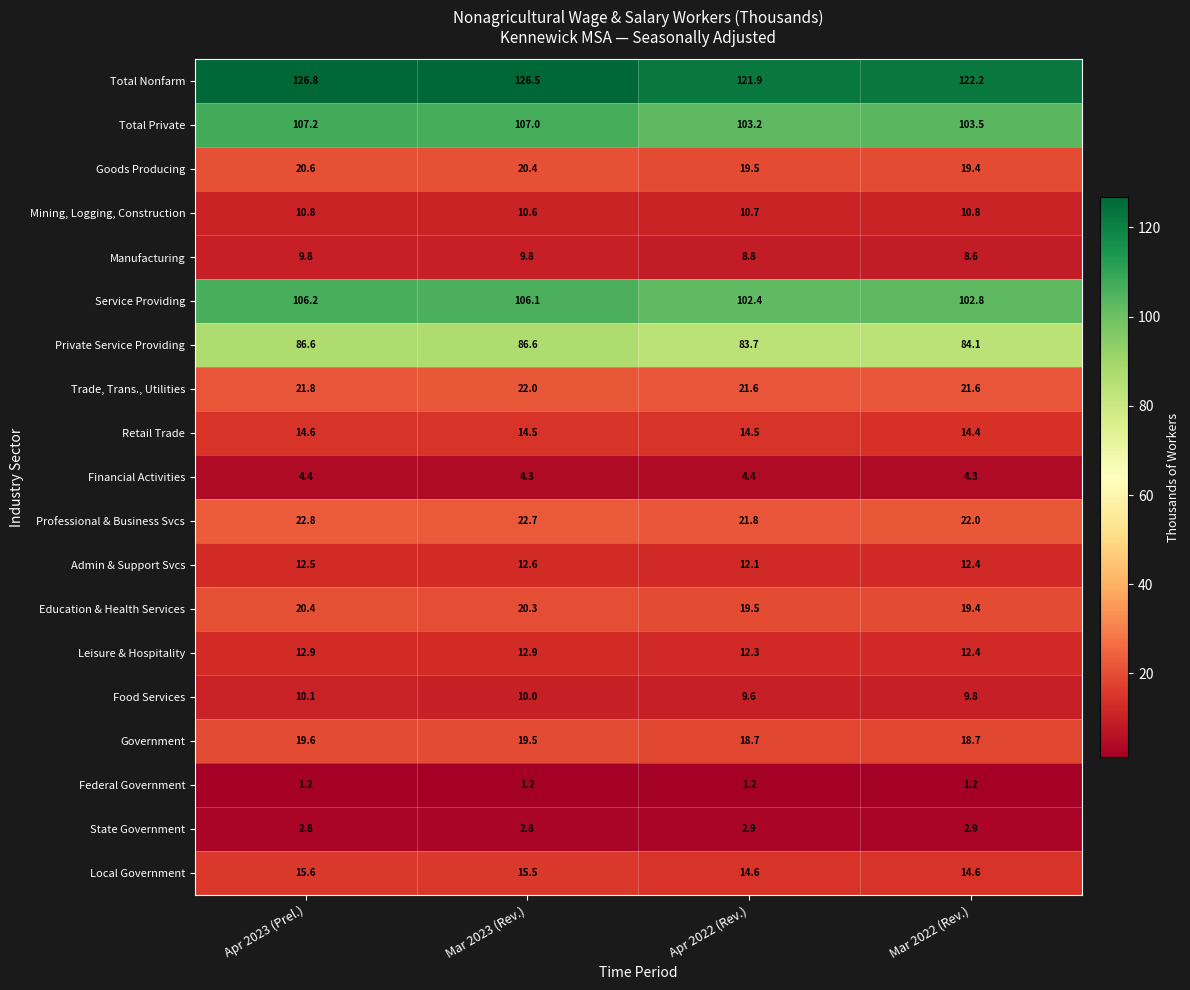

What is the difference between the maximum and minimum values in the Local Government series?

1.0